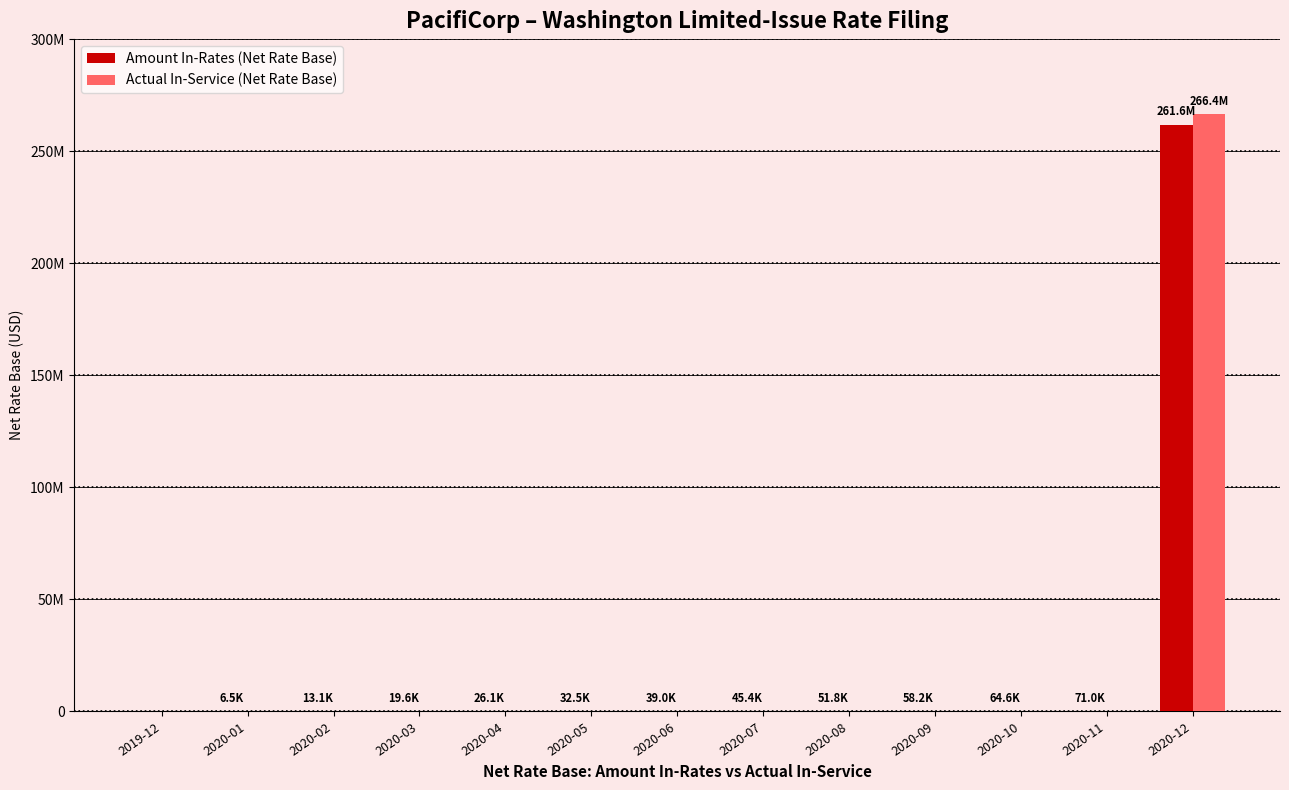

Reading left to right, list all the values displayed in this chart.

Amount In-Rates (Net Rate Base): 0.0	6543.2	13068.4	19575.5	26064.5	32535.6	38988.6	45423.5	51840.4	58239.3	64620.1	70982.8	261587596.0
Actual In-Service (Net Rate Base): 0.0	0.0	0.0	0.0	0.0	0.0	0.0	0.0	0.0	0.0	0.0	0.0	266377824.5